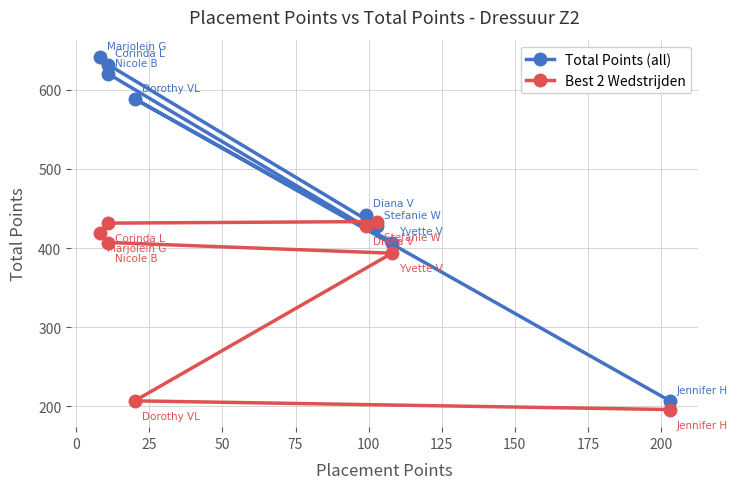

What is the greatest value displayed?

641.0